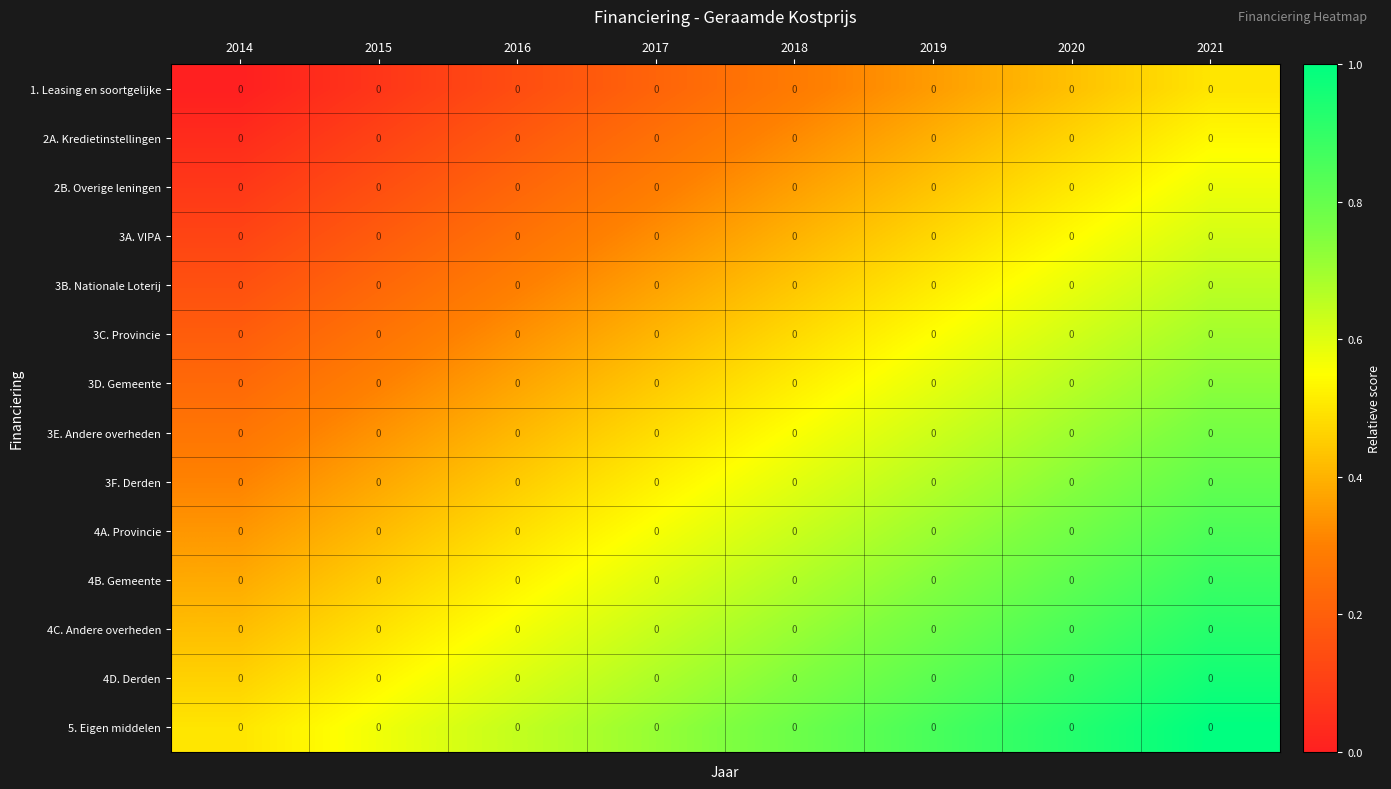

What is the approximate value of 3D. Gemeente at 2016?

0.4